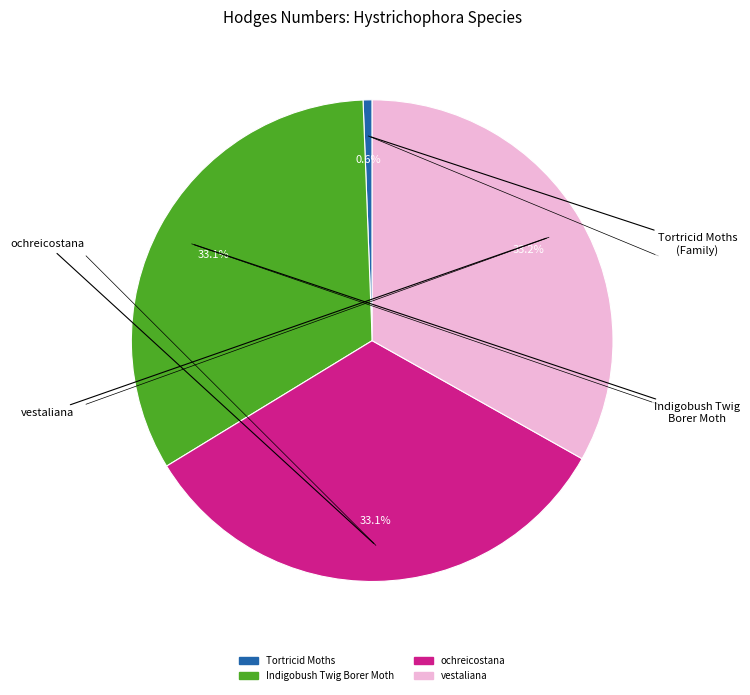

Does any single category account for the majority?

No